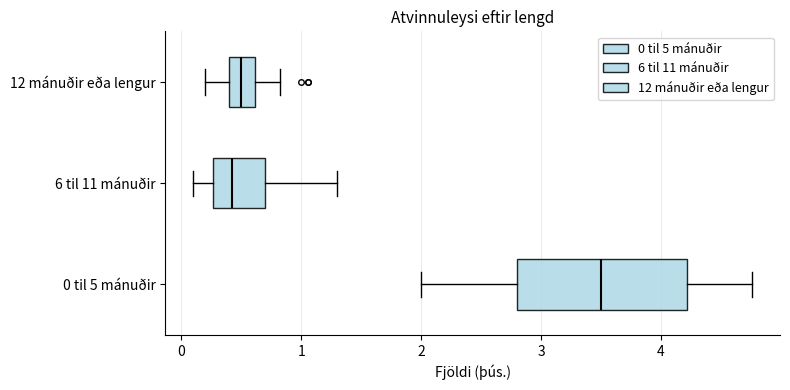

Reading bottom to top, read every box against the x-axis: the position of its median line, the range the box covers, and the ends of its whiskers. The values are not printed on the chart, so give them approximately, as read against the axis.

0 til 5 mánuðir: median 3.5, box 2.8 to 4.2, whiskers 2.0 to 4.8
6 til 11 mánuðir: median 0.4, box 0.3 to 0.7, whiskers 0.1 to 1.3
12 mánuðir eða lengur: median 0.5, box 0.4 to 0.6, whiskers 0.2 to 0.8